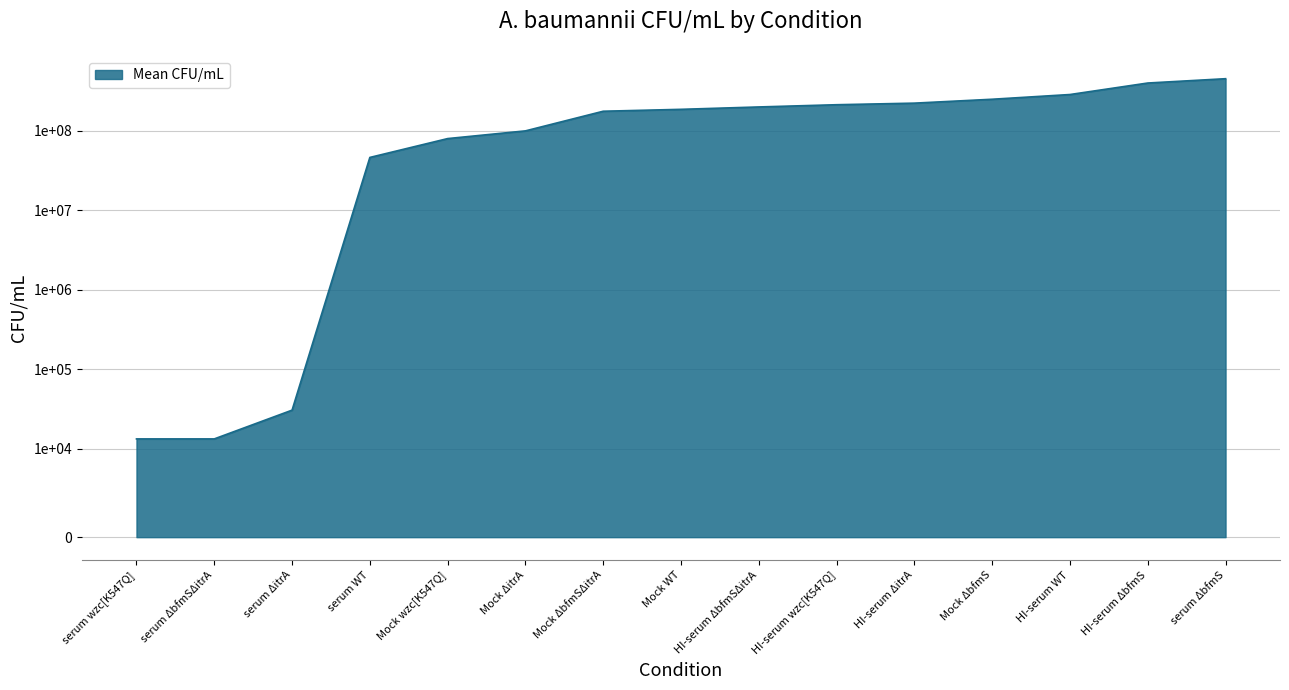

The value at HI-serum wzc[K547Q] is 292539370. True or false?

False